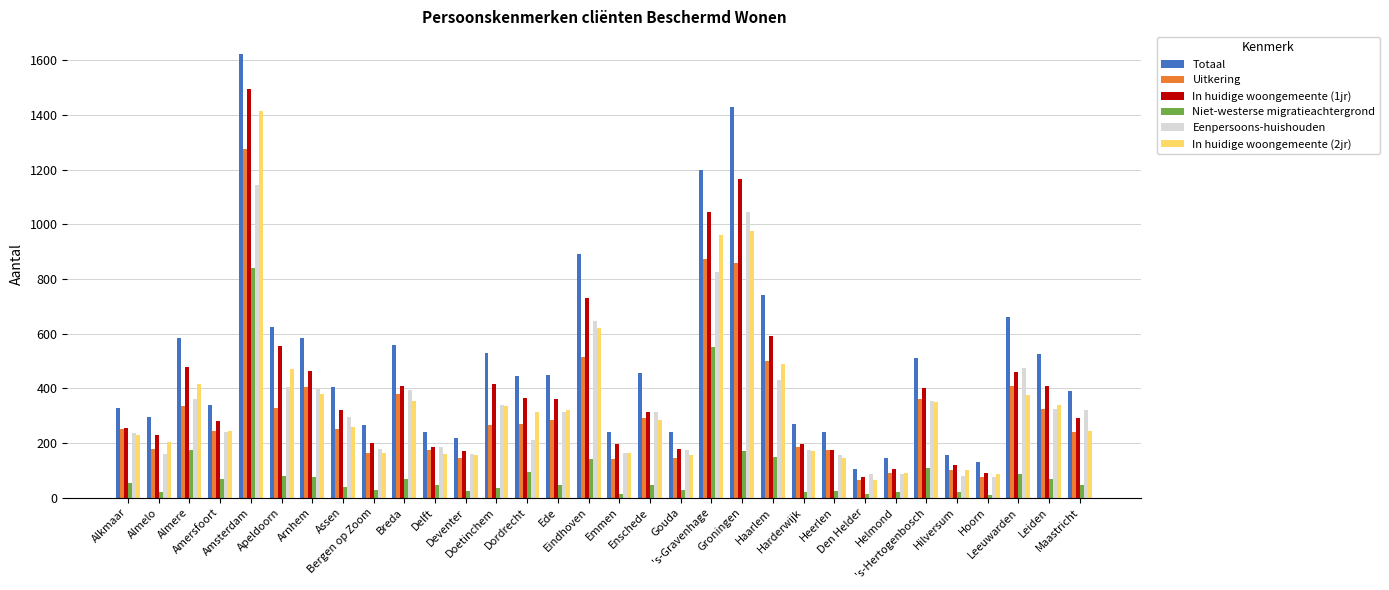

What is the highest value of the Niet-westerse migratieachtergrond series?

840